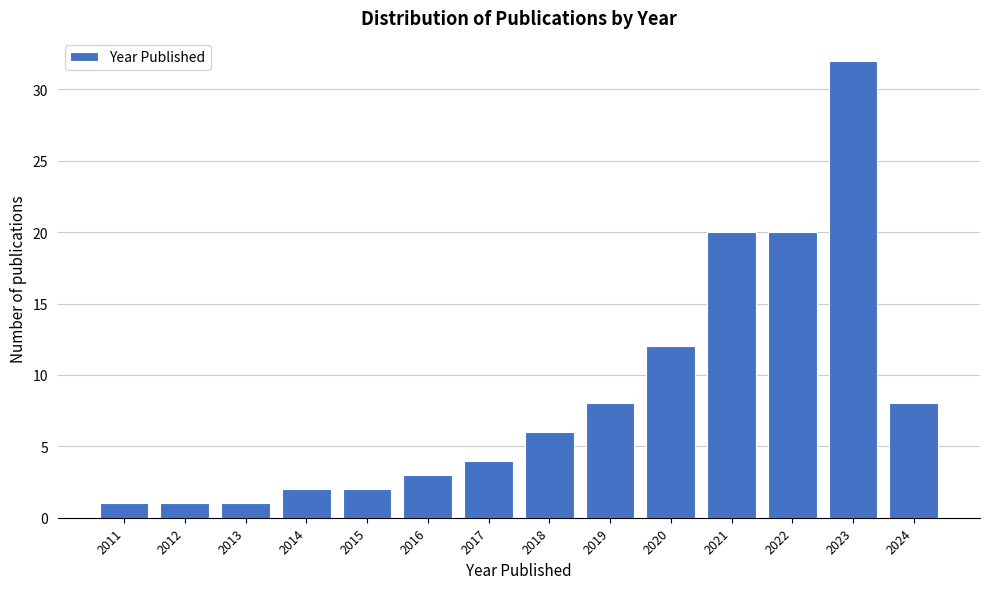

Reading left to right, list all the values displayed in this chart.

2011=1	2012=1	2013=1	2014=2	2015=2	2016=3	2017=4	2018=6	2019=8	2020=12	2021=20	2022=20	2023=32	2024=8